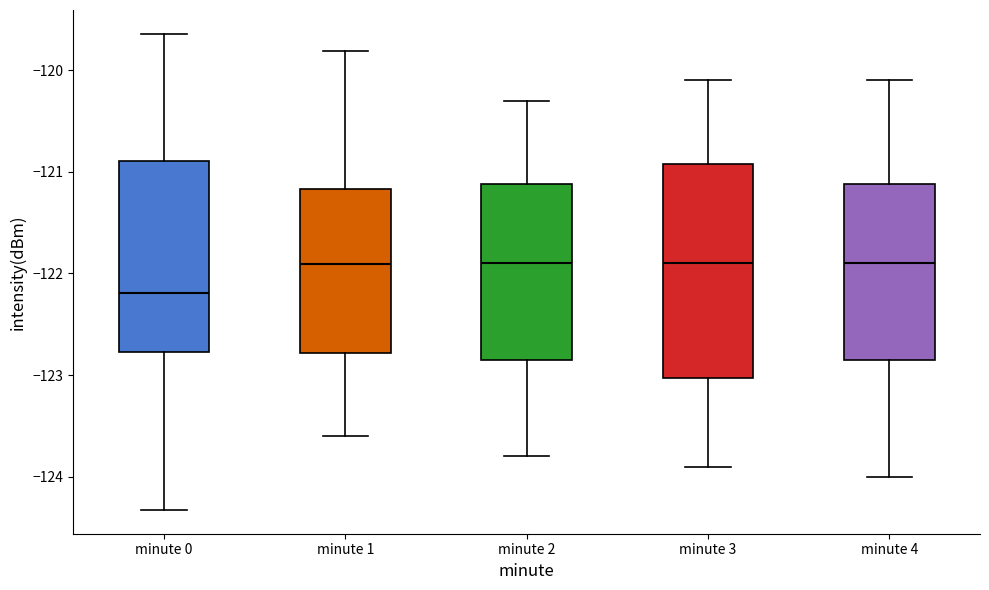

Where does the median line of the box for minute 0 sit on the y-axis? The values are not printed on the chart, so give them approximately, as read against the axis.

-122.2